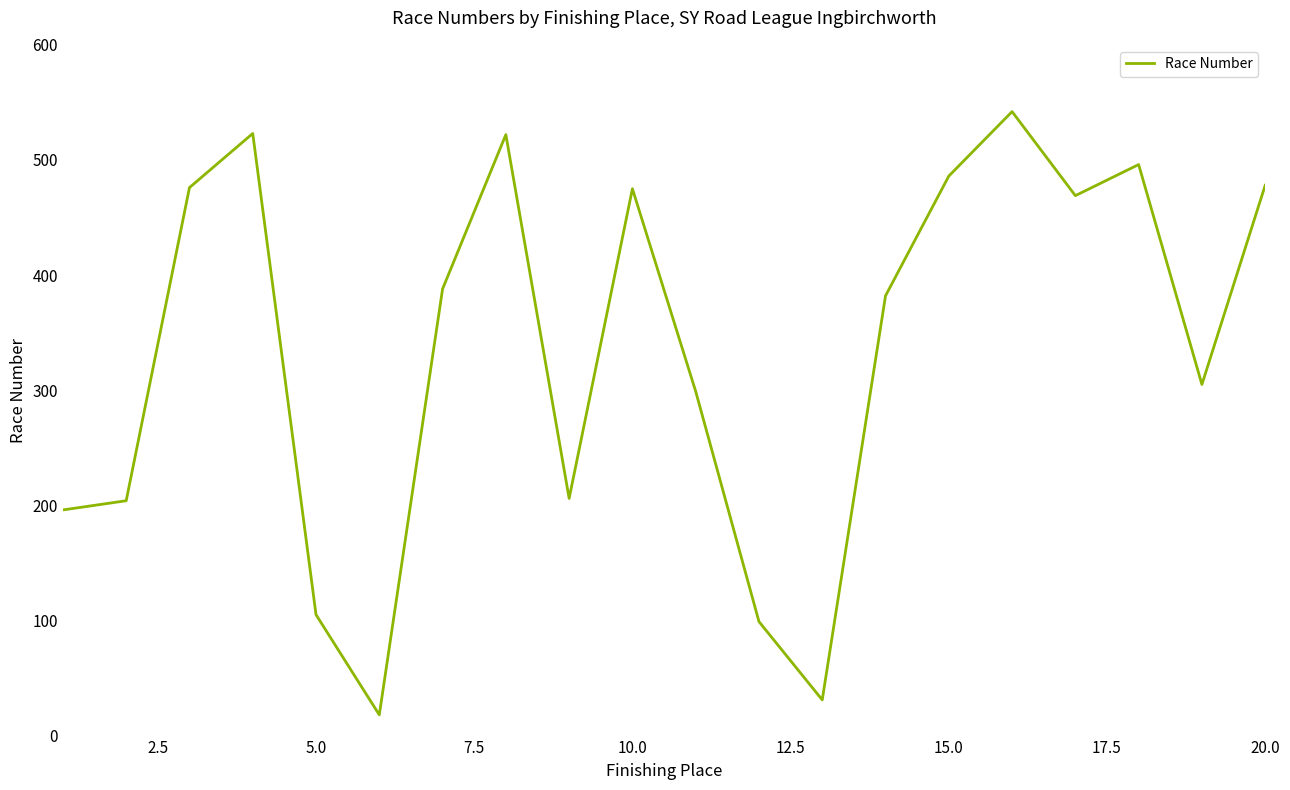

What is the smallest value displayed?

18